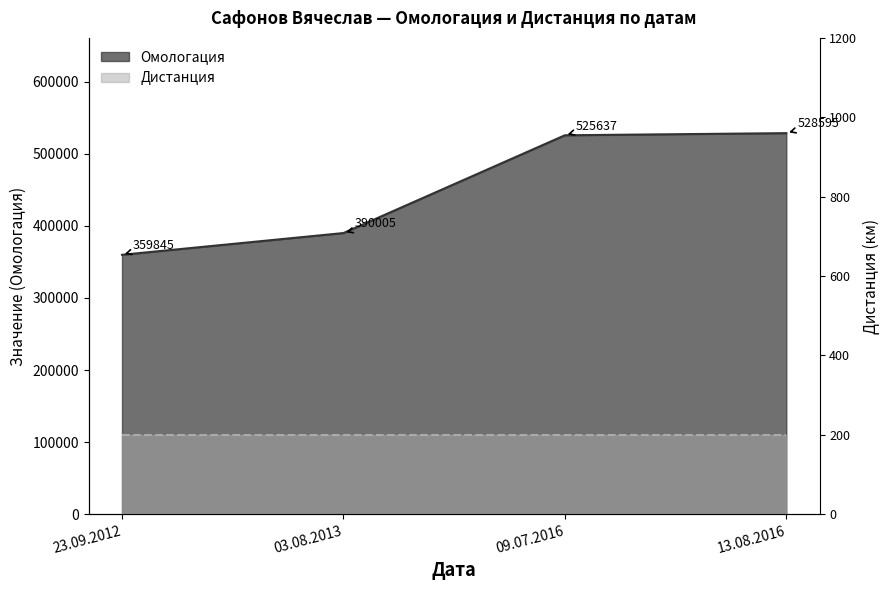

Which has a higher value, 23.09.2012 or 09.07.2016?

09.07.2016